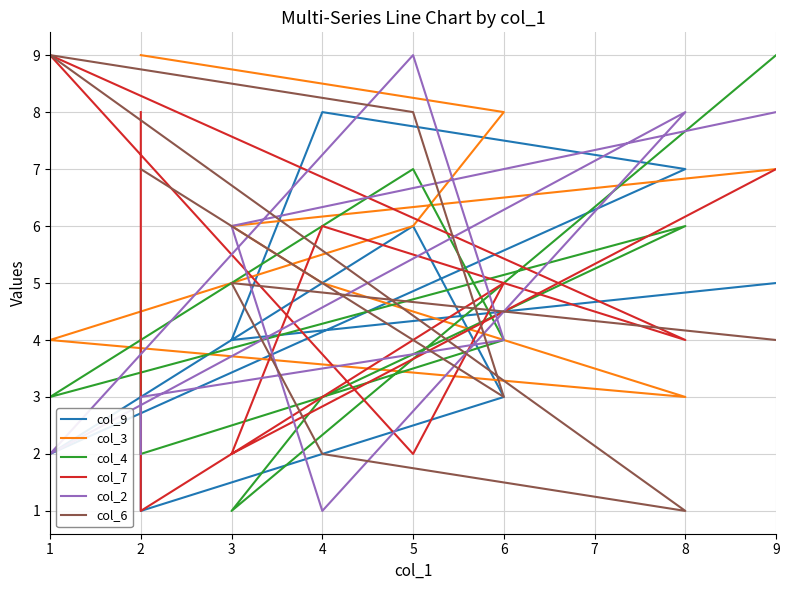

Rank the series at 4 from lowest to highest value.

col_2, col_6, col_4, col_3, col_7, col_9